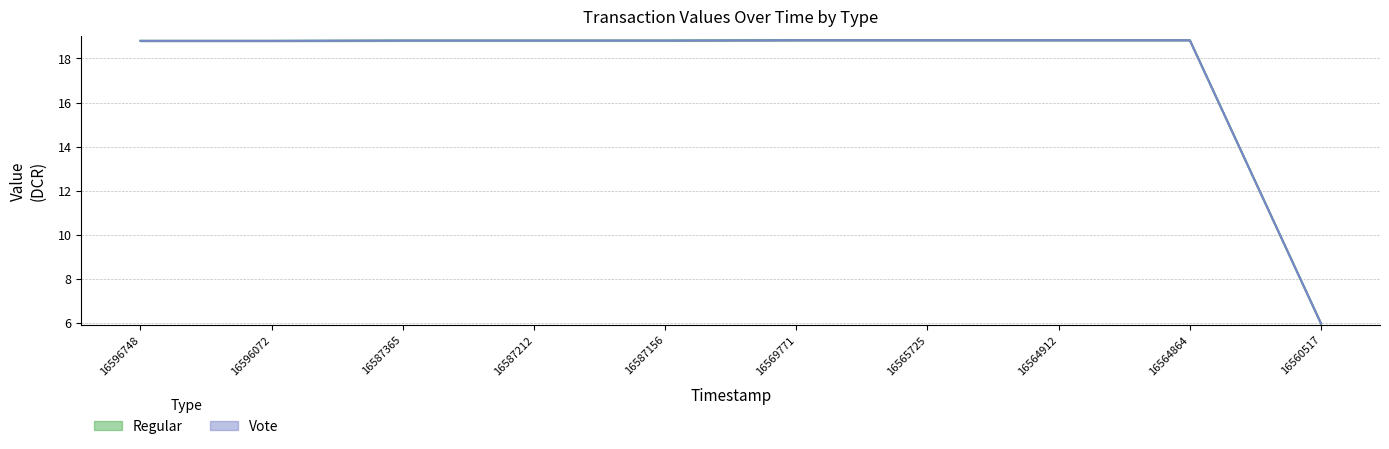

Which series has the largest range (max minus min)?

Regular